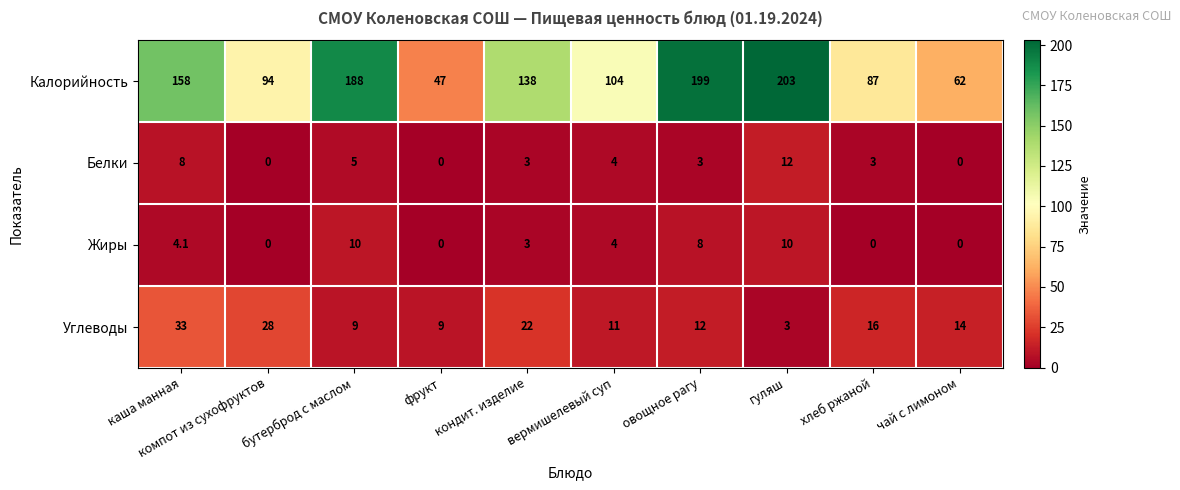

List the series in order of their peak value, lowest first.

Жиры, Белки, Углеводы, Калорийность